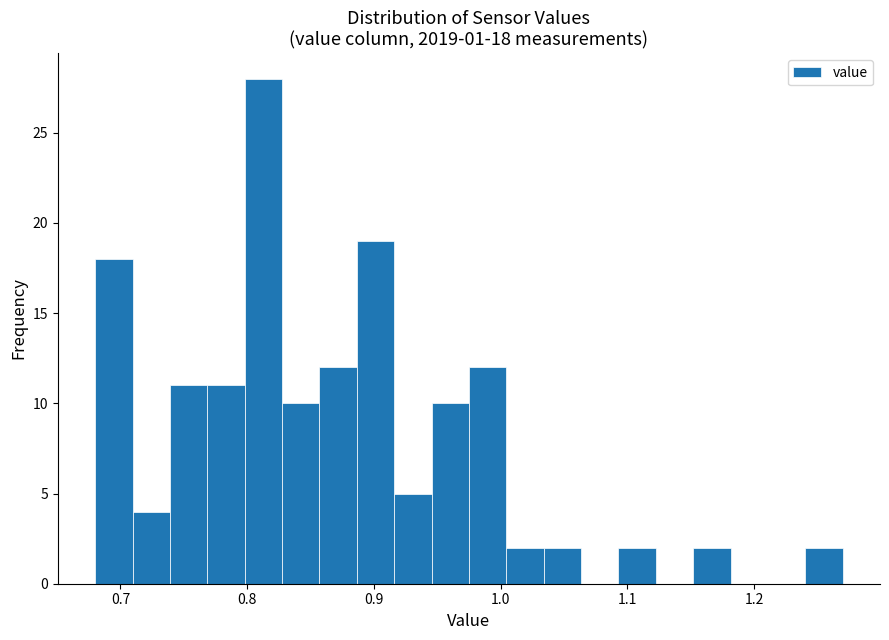

Read against the x-axis, roughly where is the centre of the tallest bar?

0.81